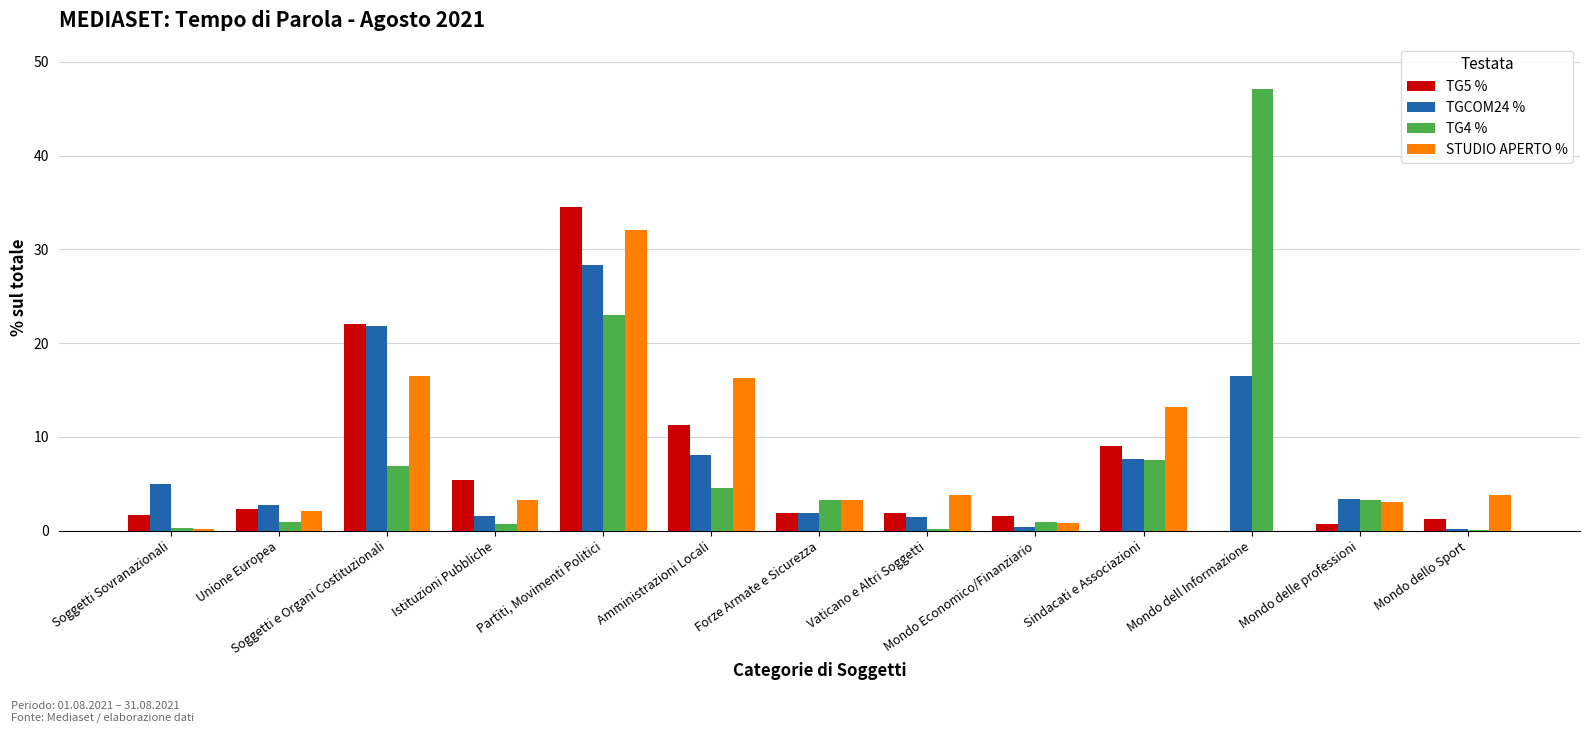

At which label does TG4 % reach its peak?

Mondo dell Informazione